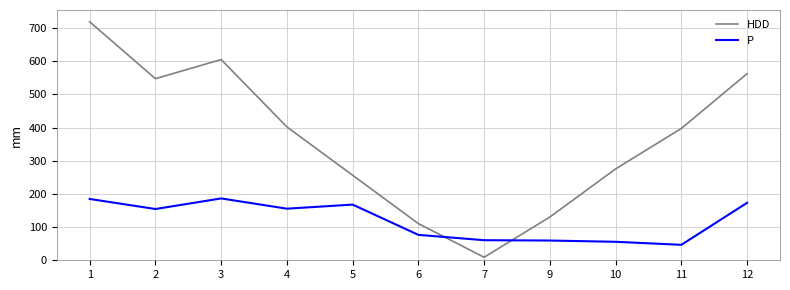

Which series changed the most between 3 and 9?

HDD